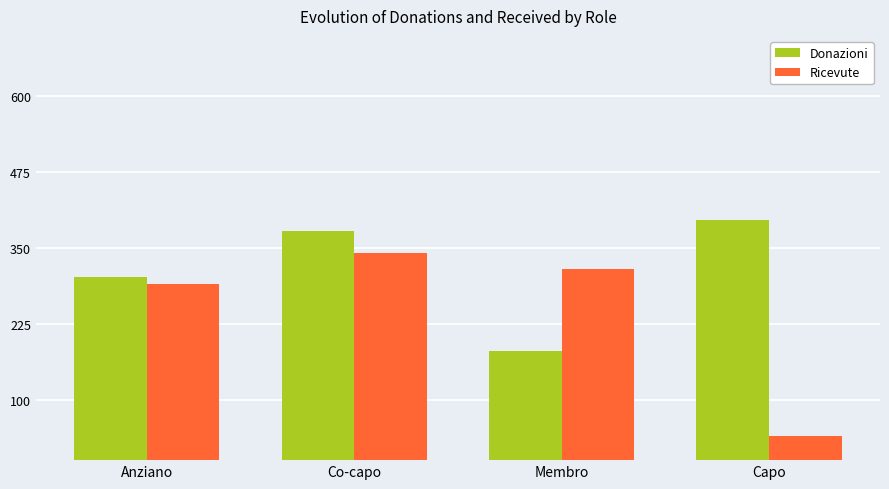

How many bars are there in total?

8